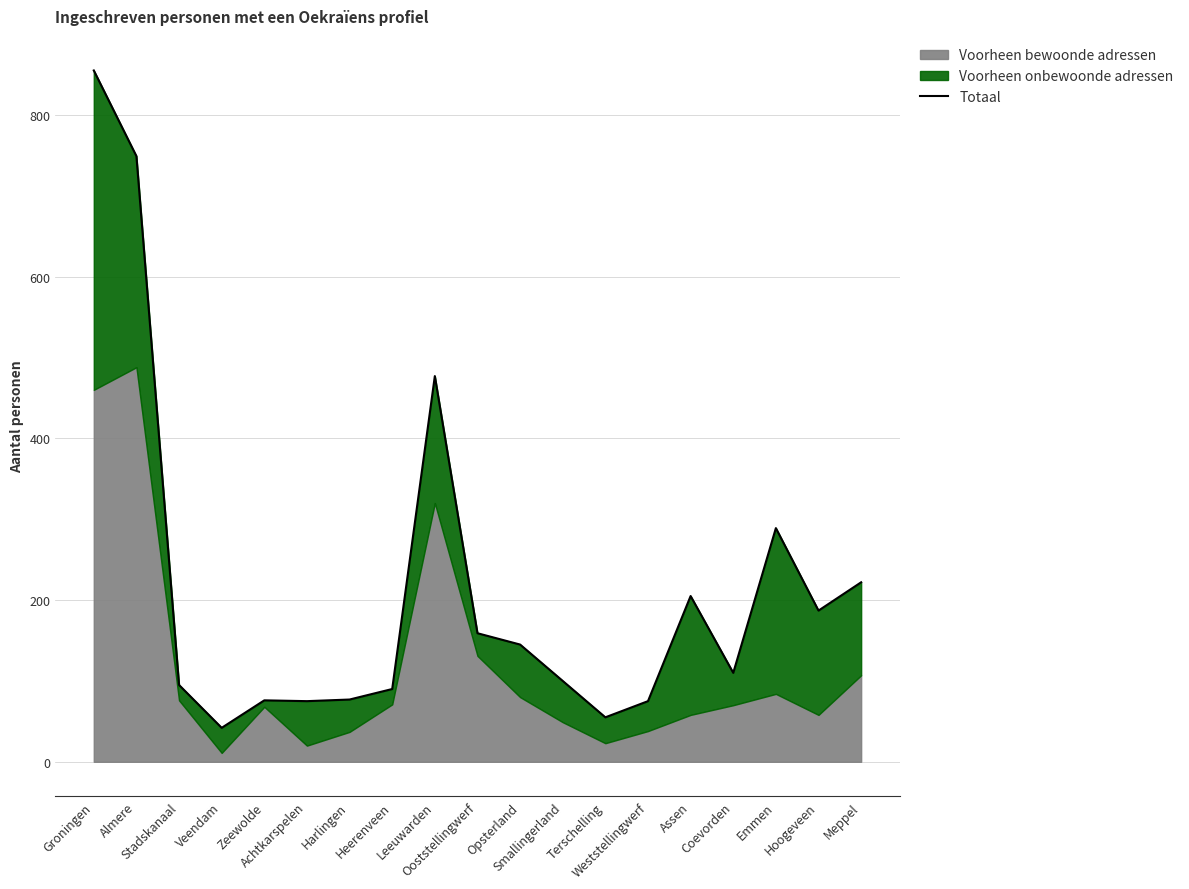

What is the smallest value displayed?

42